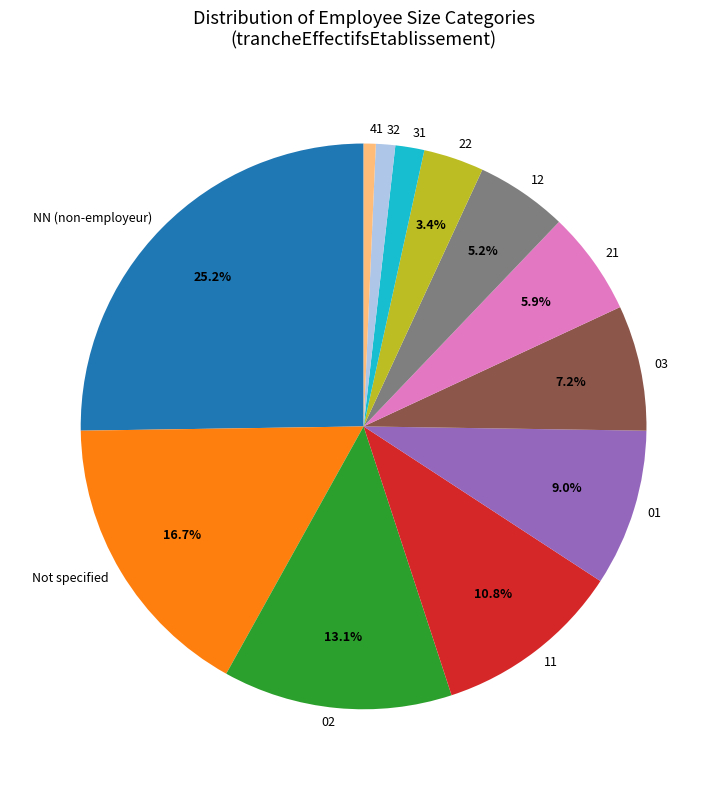

To the nearest percent, what portion does 31 represent?

2%